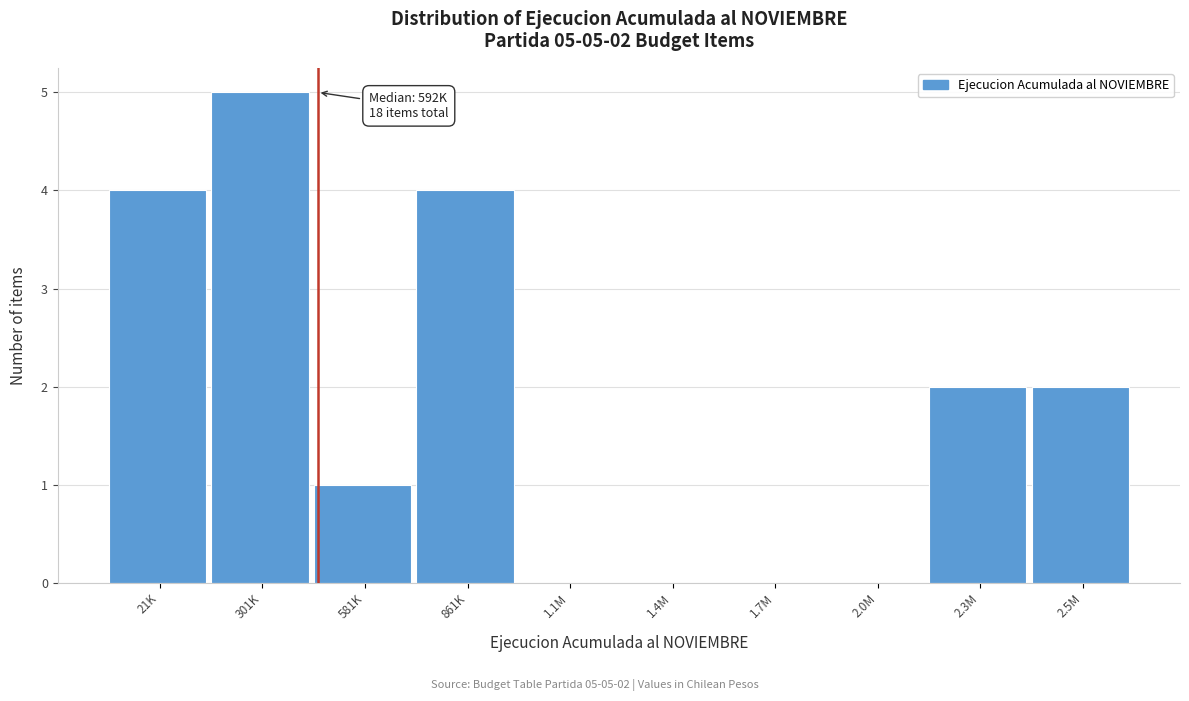

Reading right to left, what are all the values shown in this chart?

2.5M=2	2.3M=2	2.0M=0	1.7M=0	1.4M=0	1.1M=0	861K=4	581K=1	301K=5	21K=4